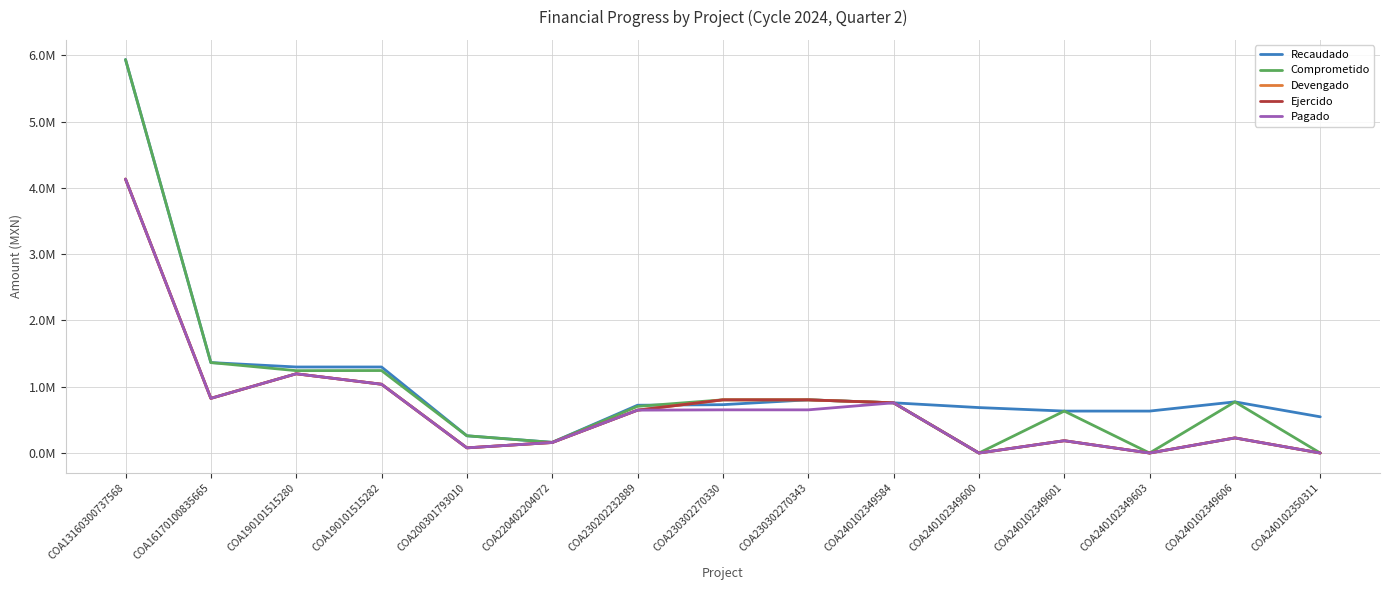

What is the sum of all Pagado values?

10548963.4